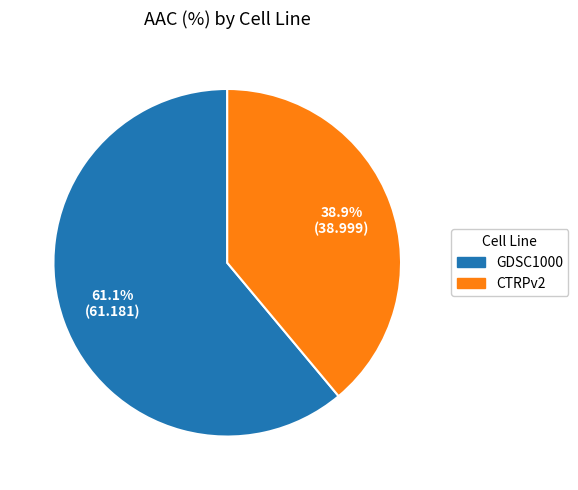

To the nearest percent, what is the combined percentage of GDSC1000 and CTRPv2?

100%